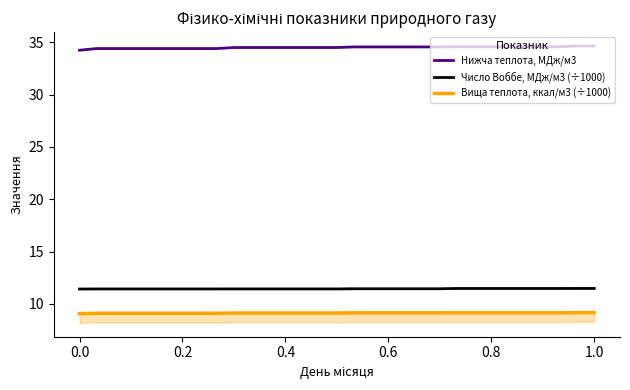

Which series has the largest total across all categories?

Нижча теплота, МДж/м3